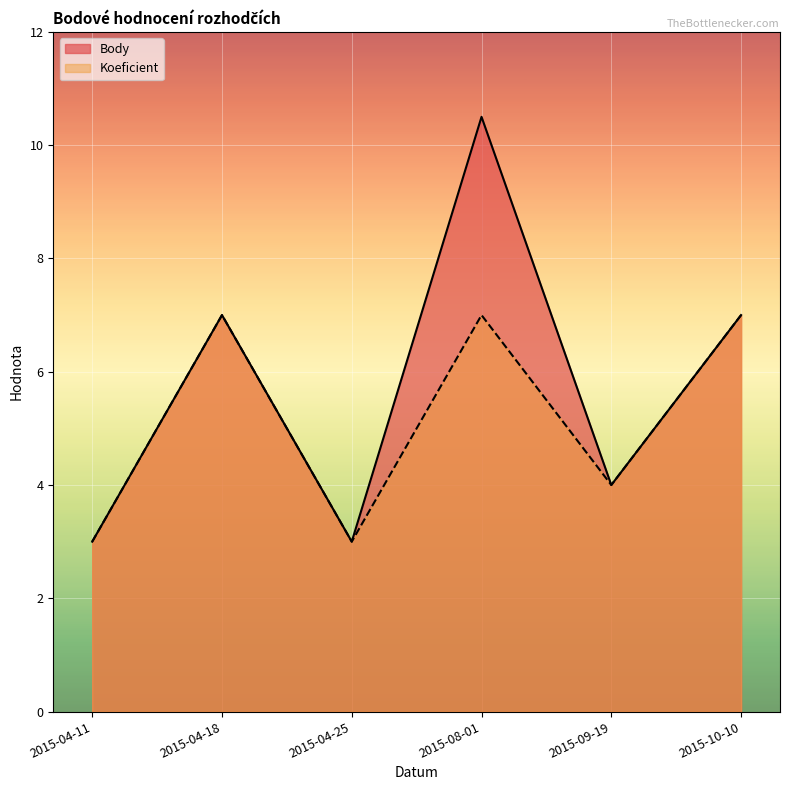

Rank the series by their maximum value, from highest to lowest.

Body, Koeficient